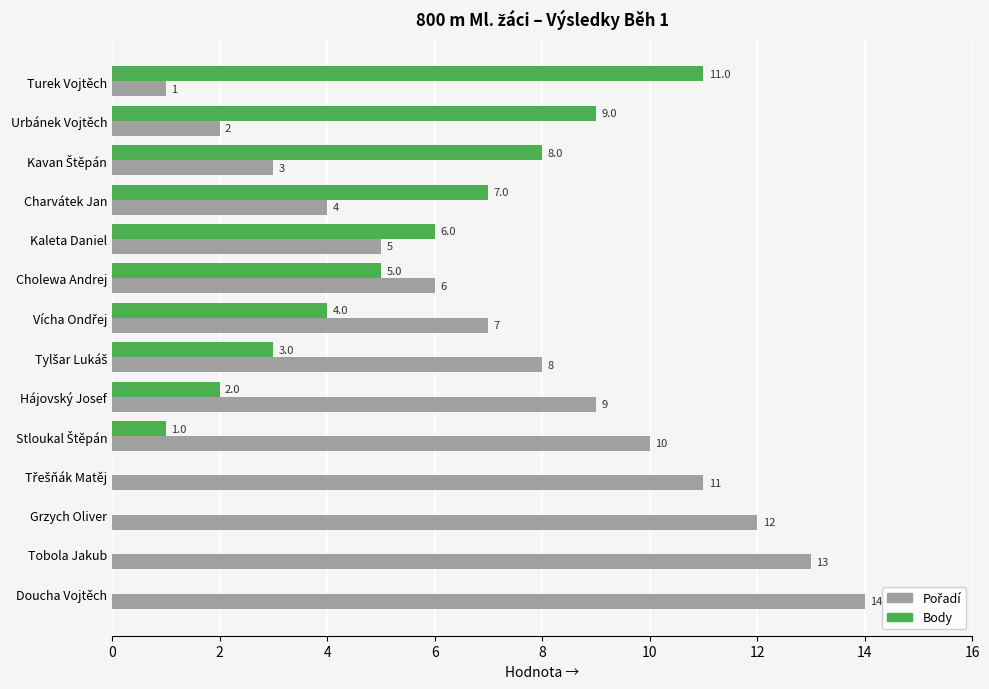

What is the total value across all series at Charvátek Jan?

11